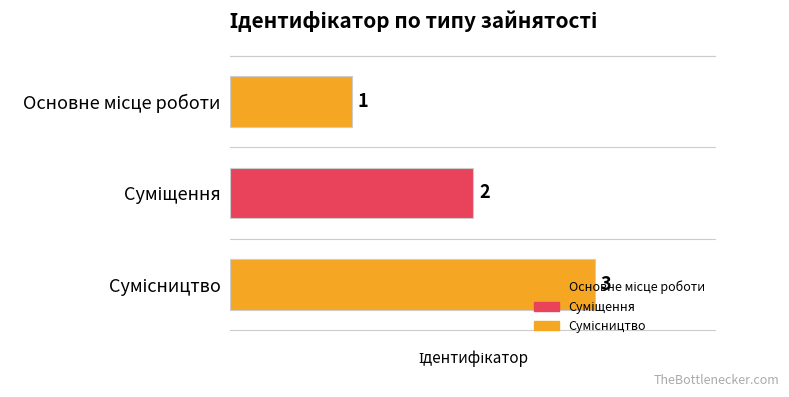

Which label corresponds to the largest value in the chart?

Сумісництво